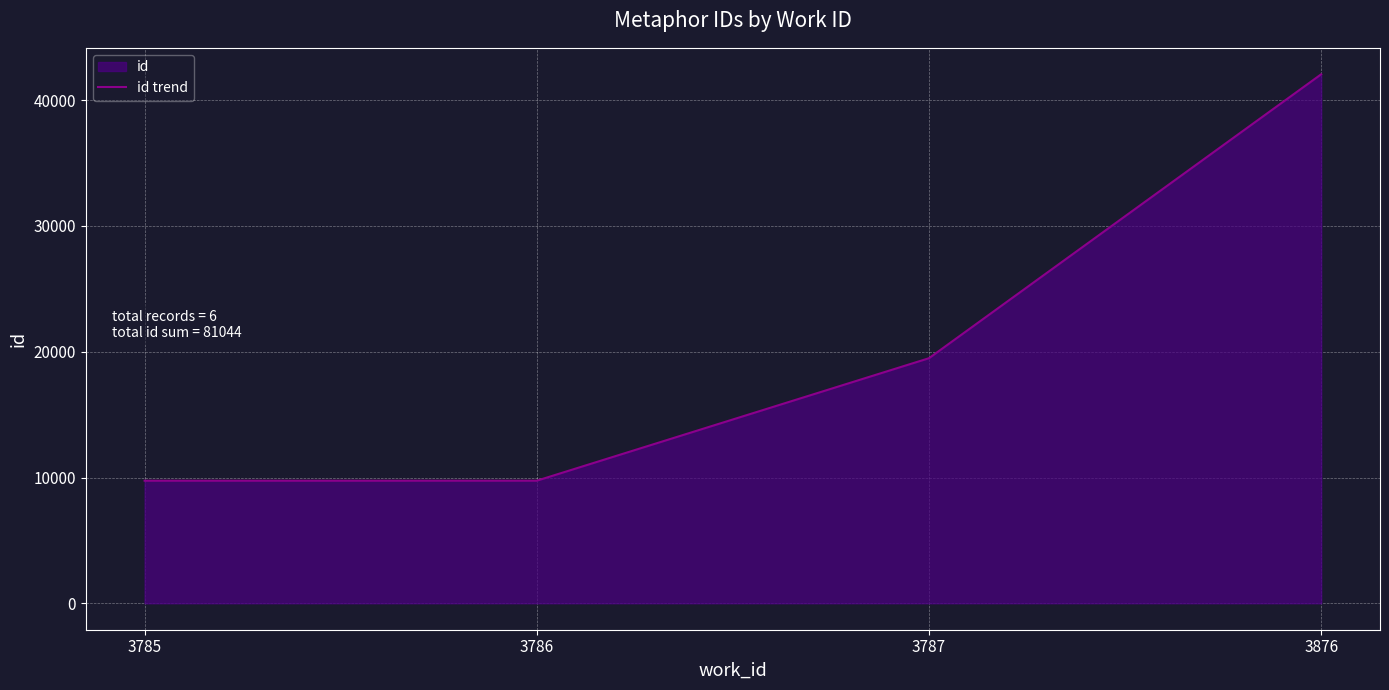

Reading left to right, list all the values displayed in this chart.

9746	9747	19487	42064